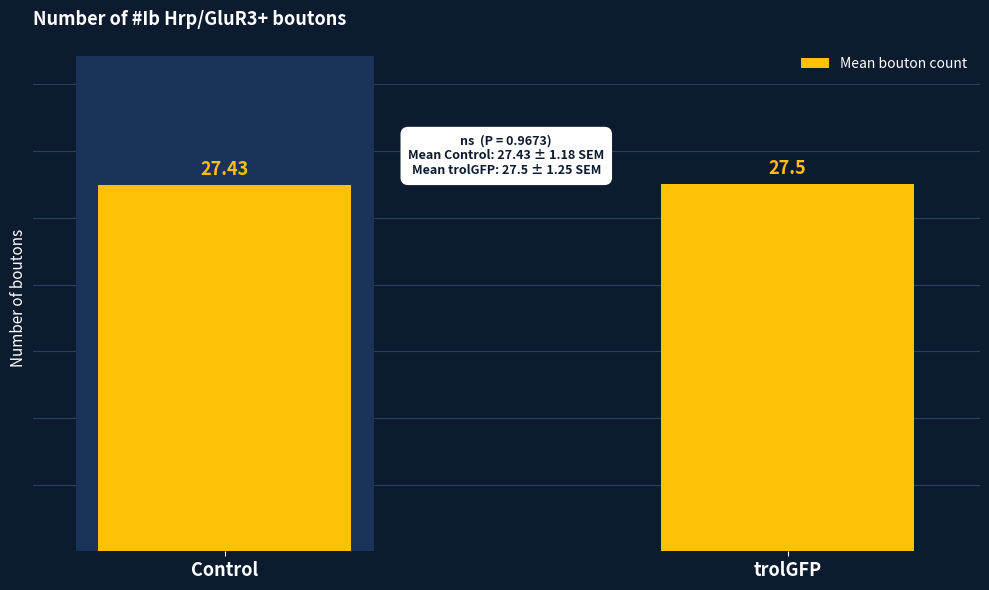

What is the label of the 2nd bar from the left?

trolGFP